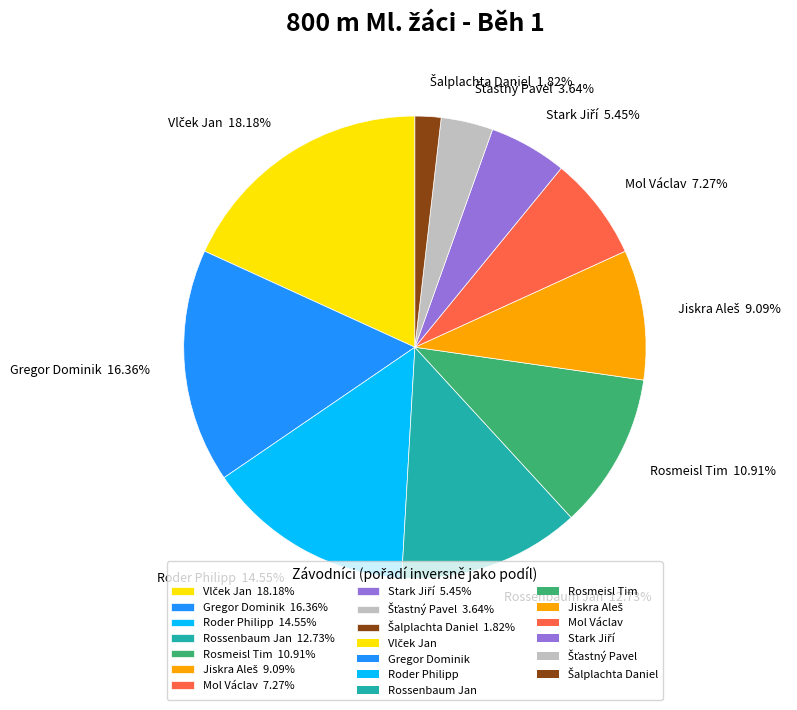

To the nearest percent, what is the difference between the largest and smallest slice percentages?

16%